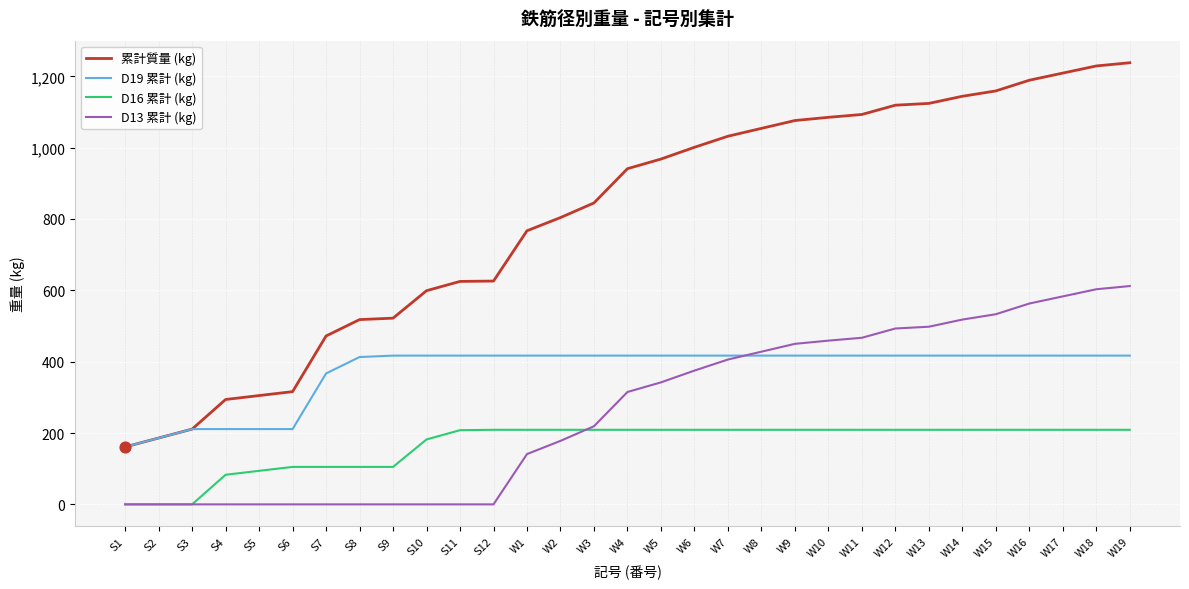

At how many categories does at least one series exceed 758?

19